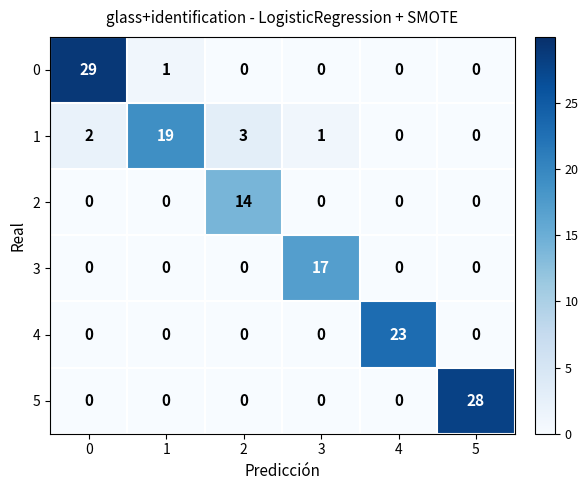

What is the total value across all series at 2?

17